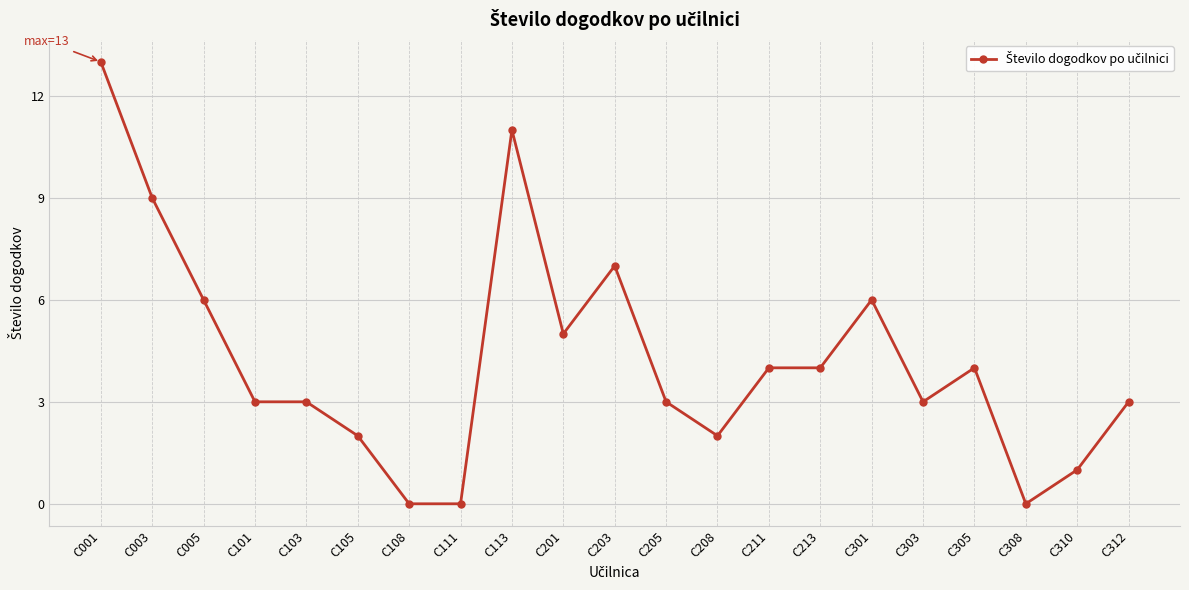

What is the change in value from C101 to C301?

+3